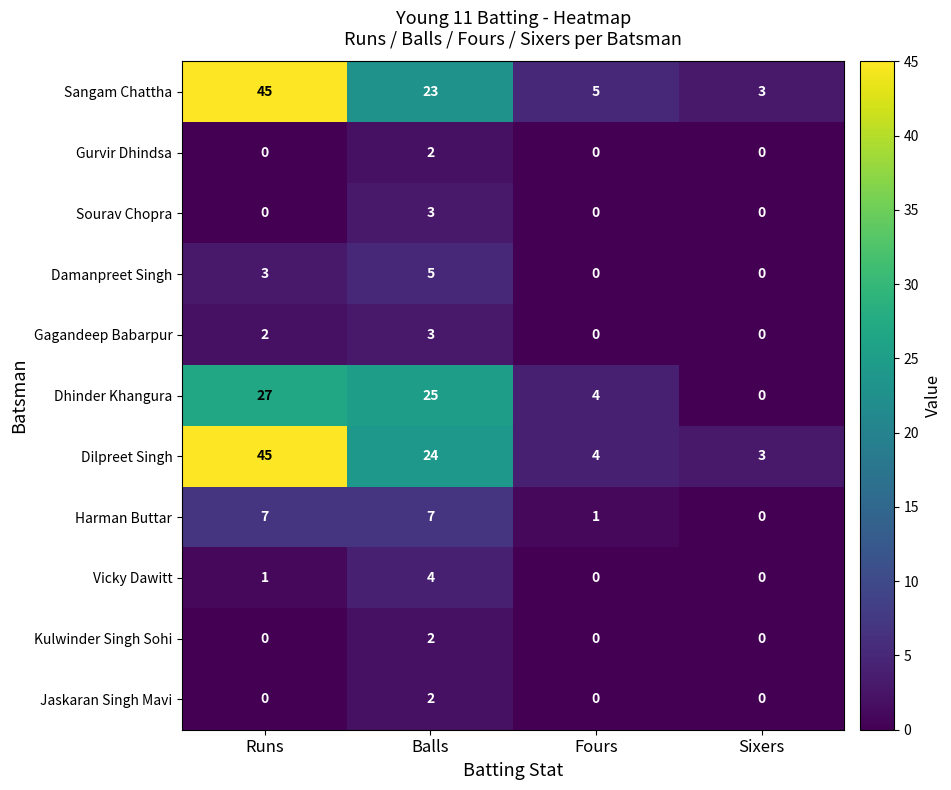

What is the maximum value for Dilpreet Singh?

45